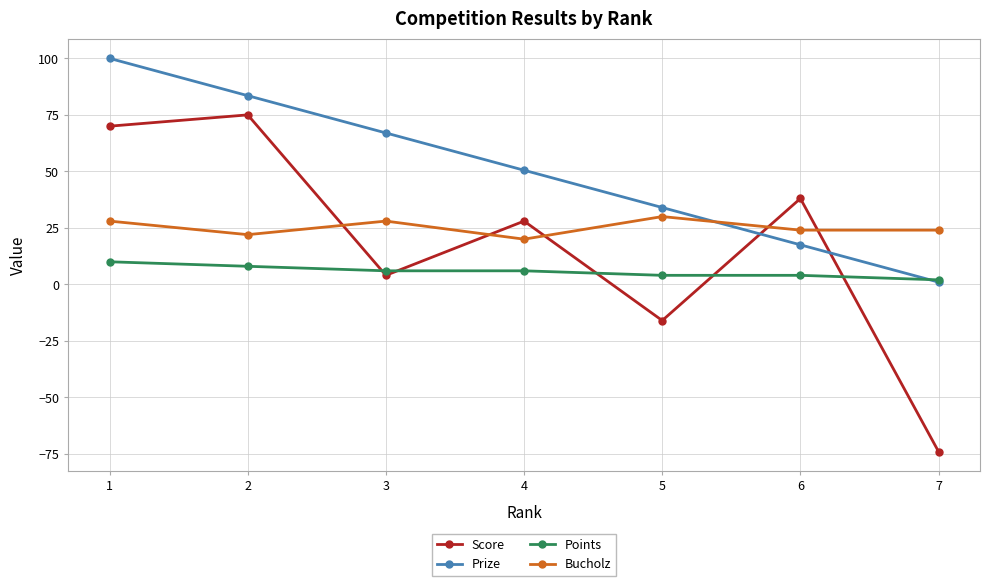

Which series changed the most between 1 and 5?

Score